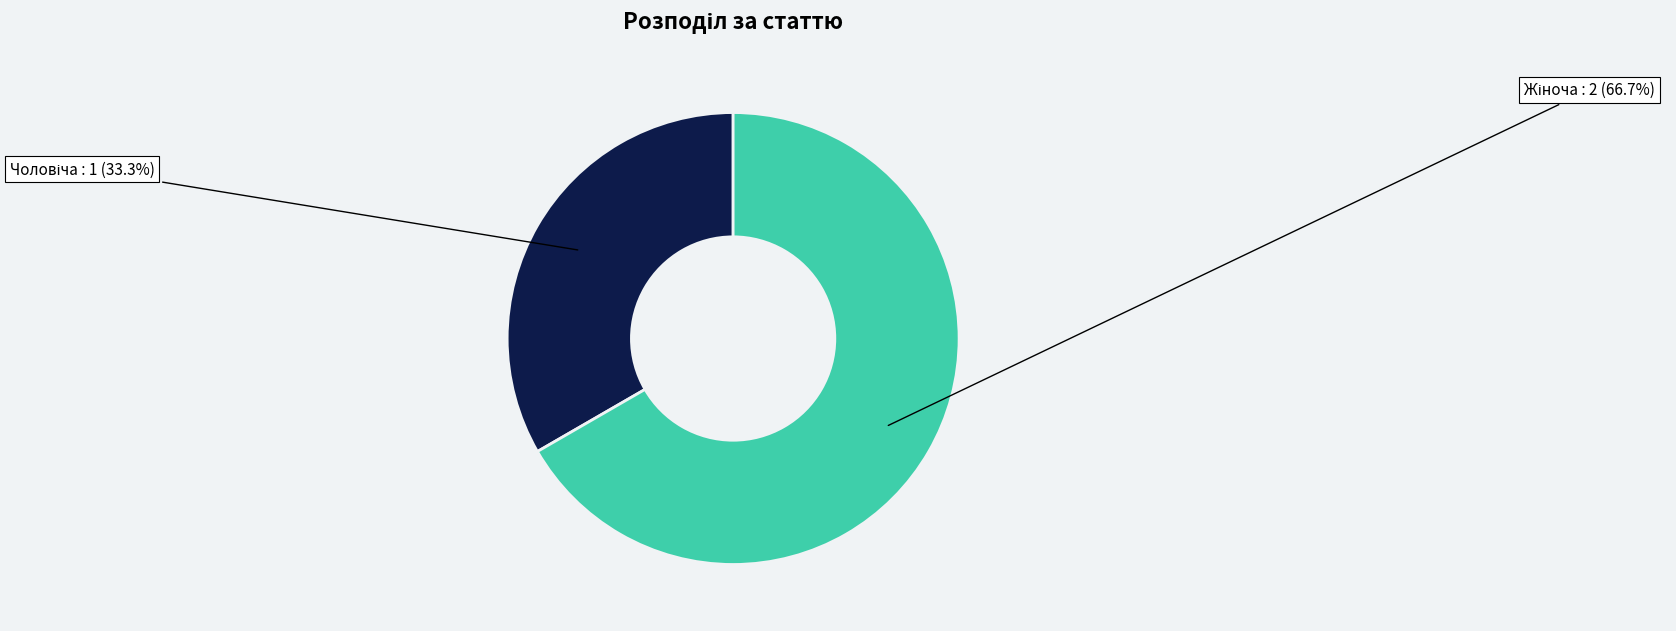

To the nearest percent, what is the average slice percentage?

50%